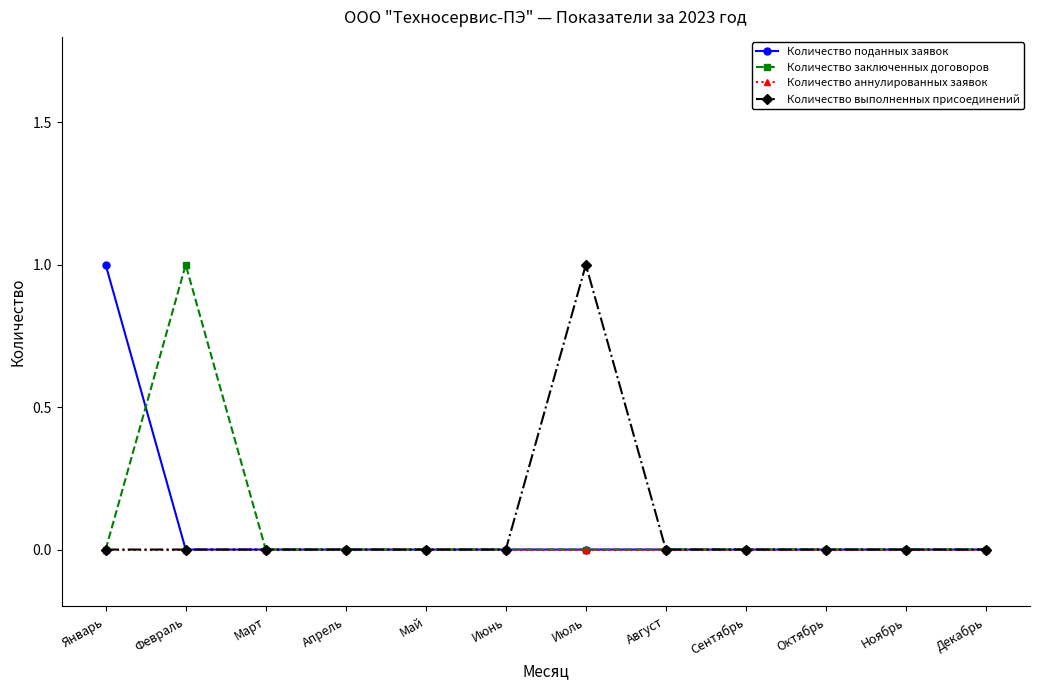

What is the label of the 5th point from the right?

Август